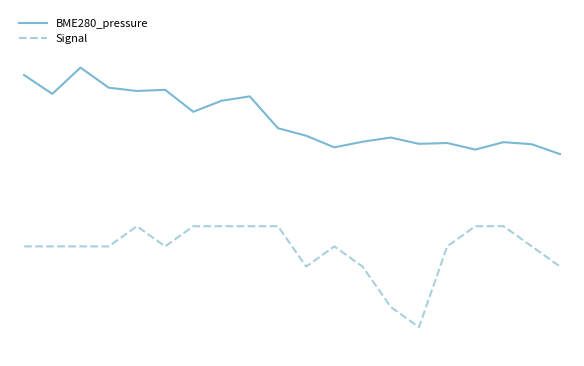

What are all the series names shown in the legend?

BME280_pressure, Signal